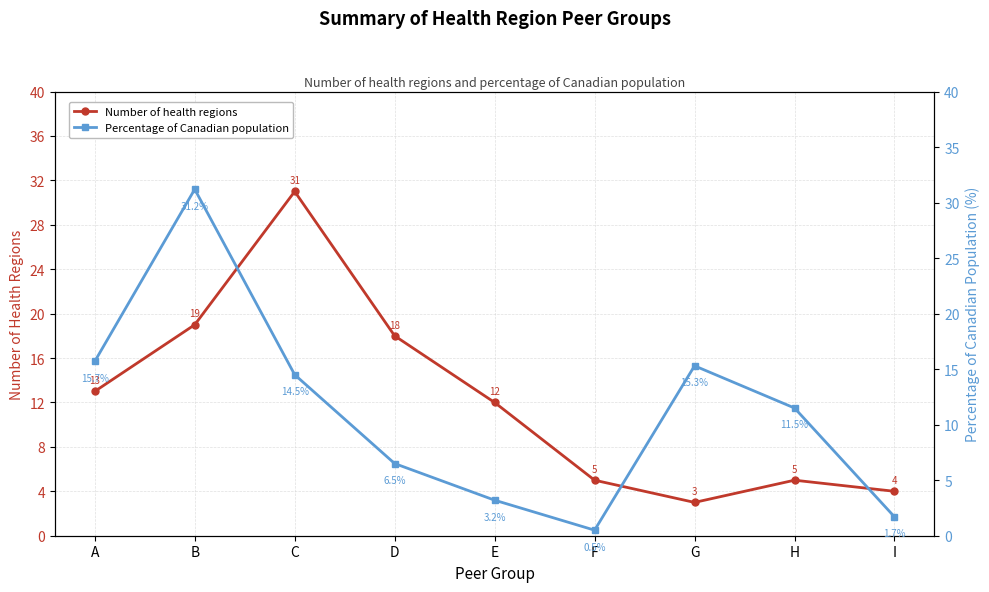

What is the difference between the highest and lowest values at C?

16.5